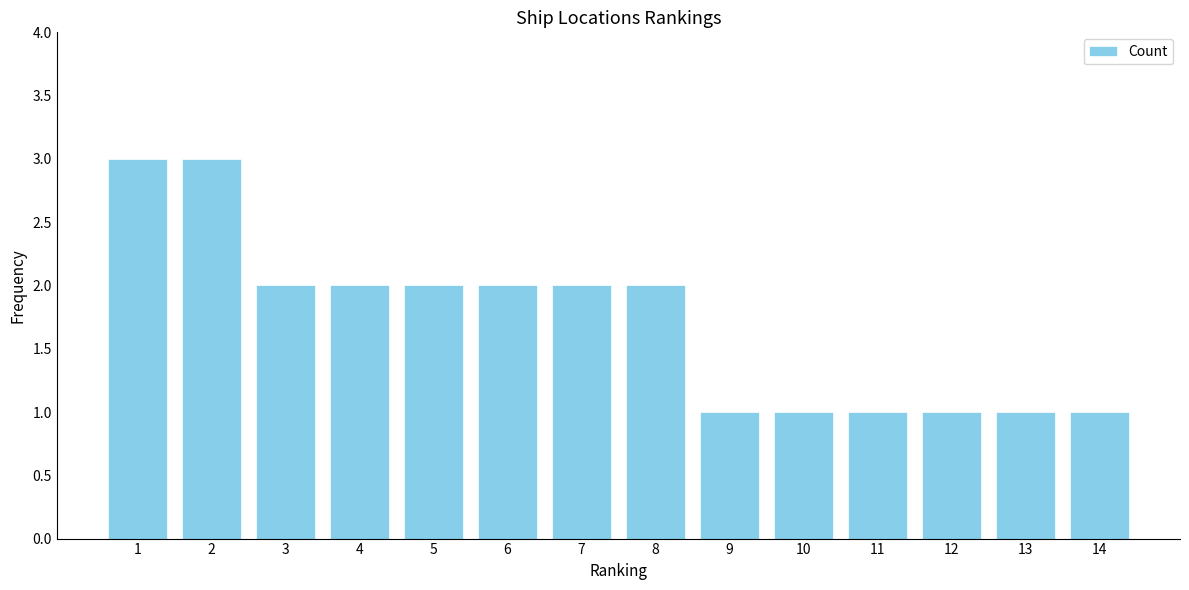

What is the maximum value shown in the chart?

3